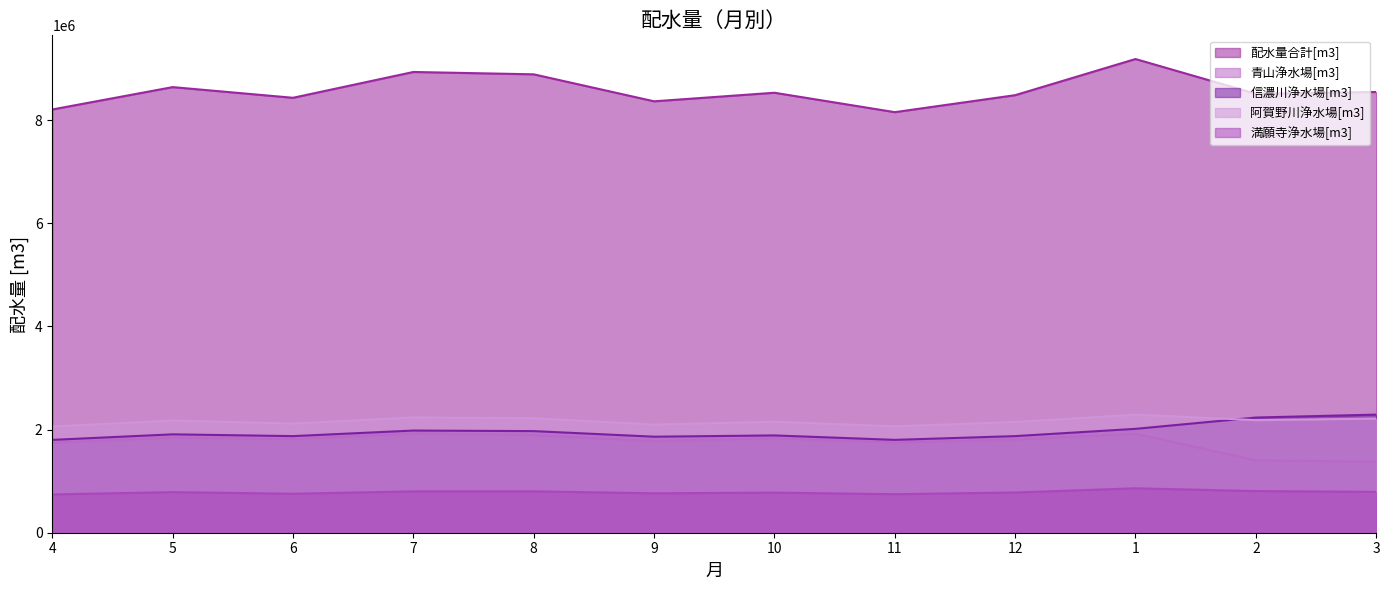

In 信濃川浄水場[m3], how many points are lower than both neighbors (excluding endpoints)?

3